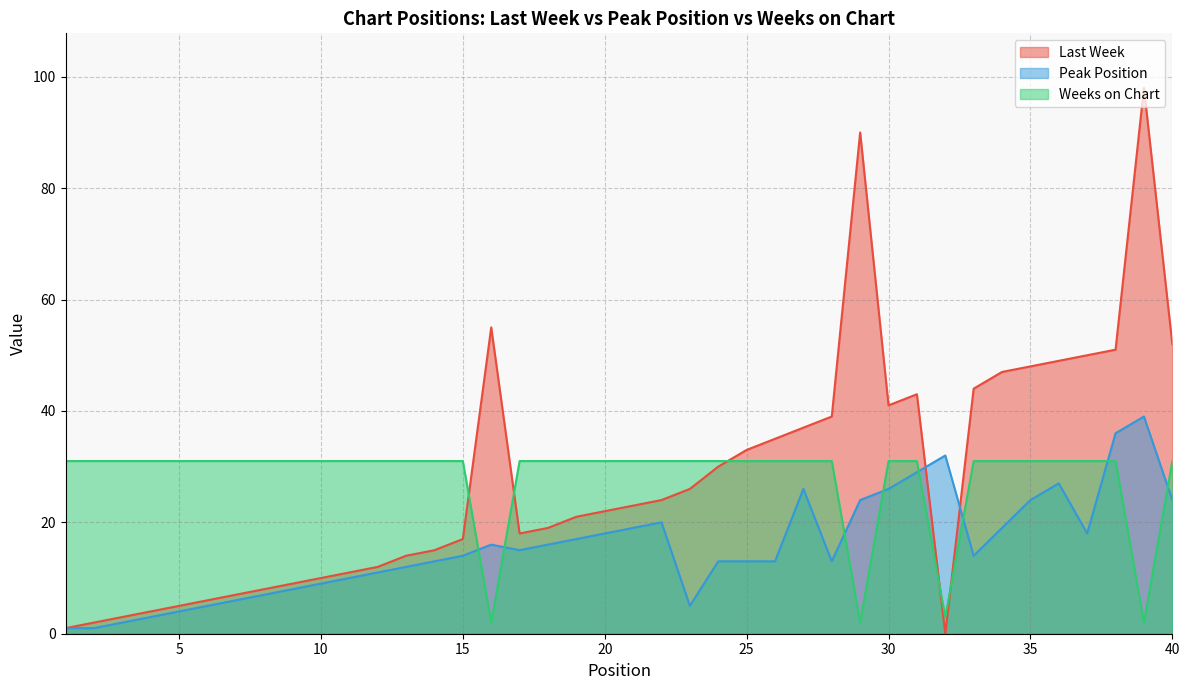

The Peak Position series shows 9 at 21. True or false?

False